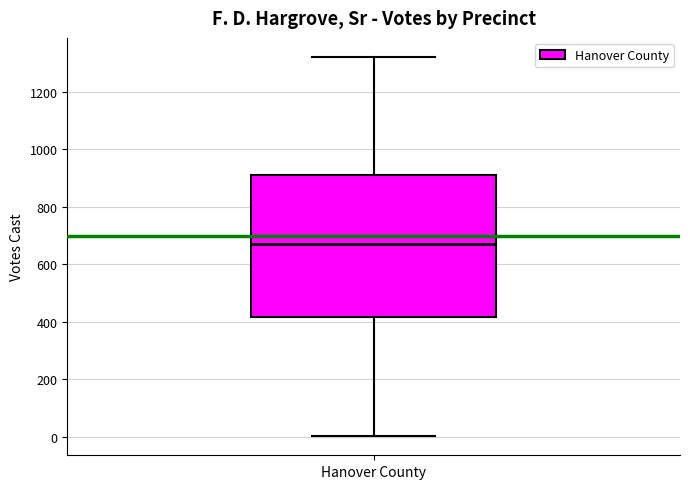

Transcribe this box plot: give where the median line is, the range the box spans, and where the two whiskers end, as read against the y-axis. The values are not printed on the chart, so give them approximately, as read against the axis.

median 680, box 420 to 920, whiskers 0 to 1320